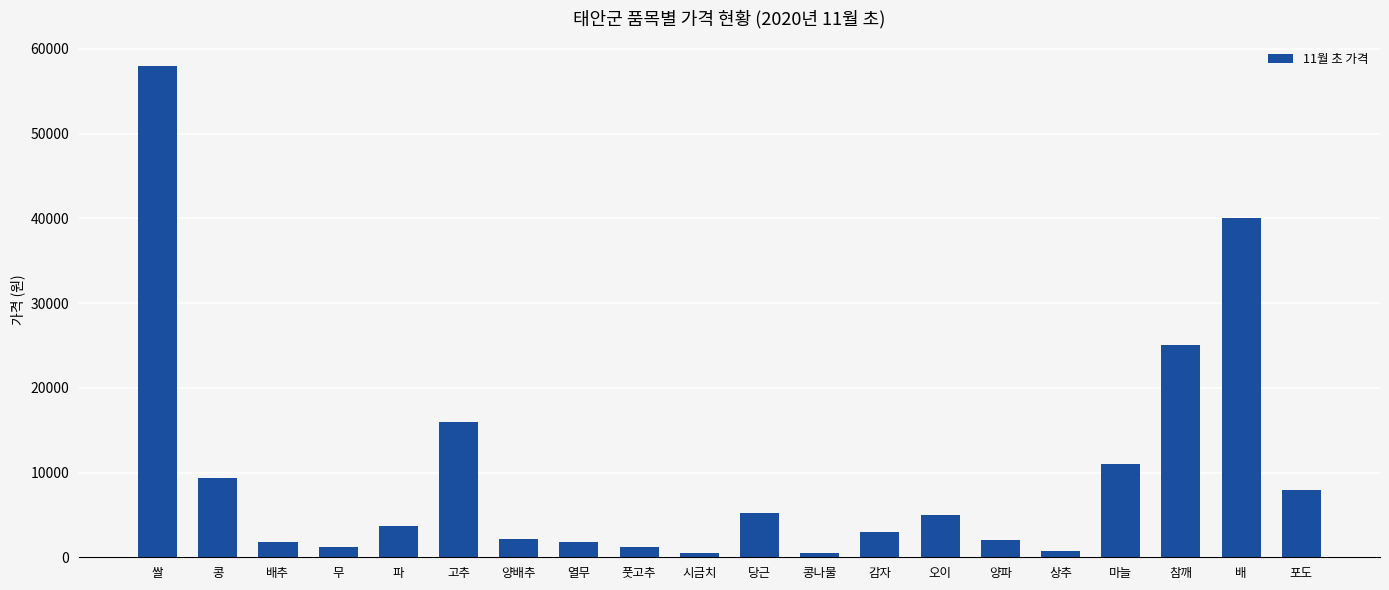

What is the average value?

9808